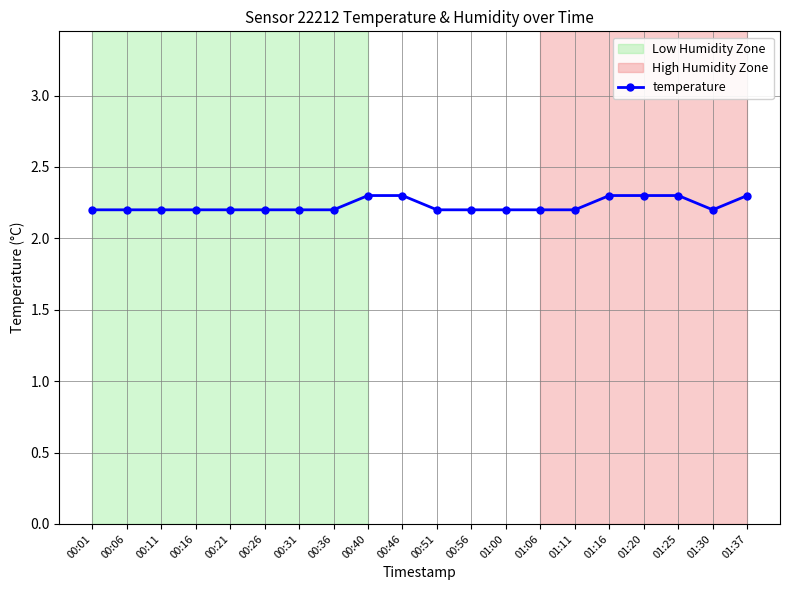

Approximately how many times larger is the value at 01:20 compared to 00:31?

1.0